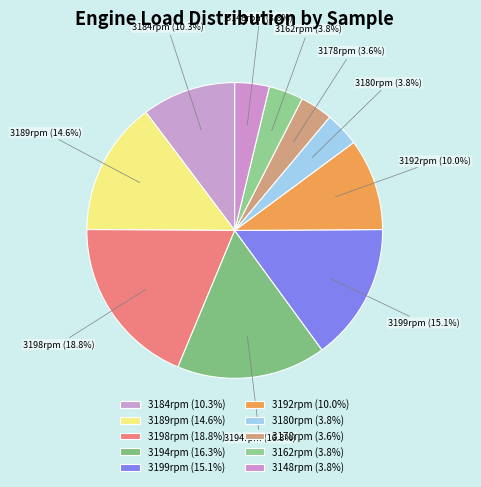

To the nearest percent, what is the difference between the largest and smallest slice percentages?

15%